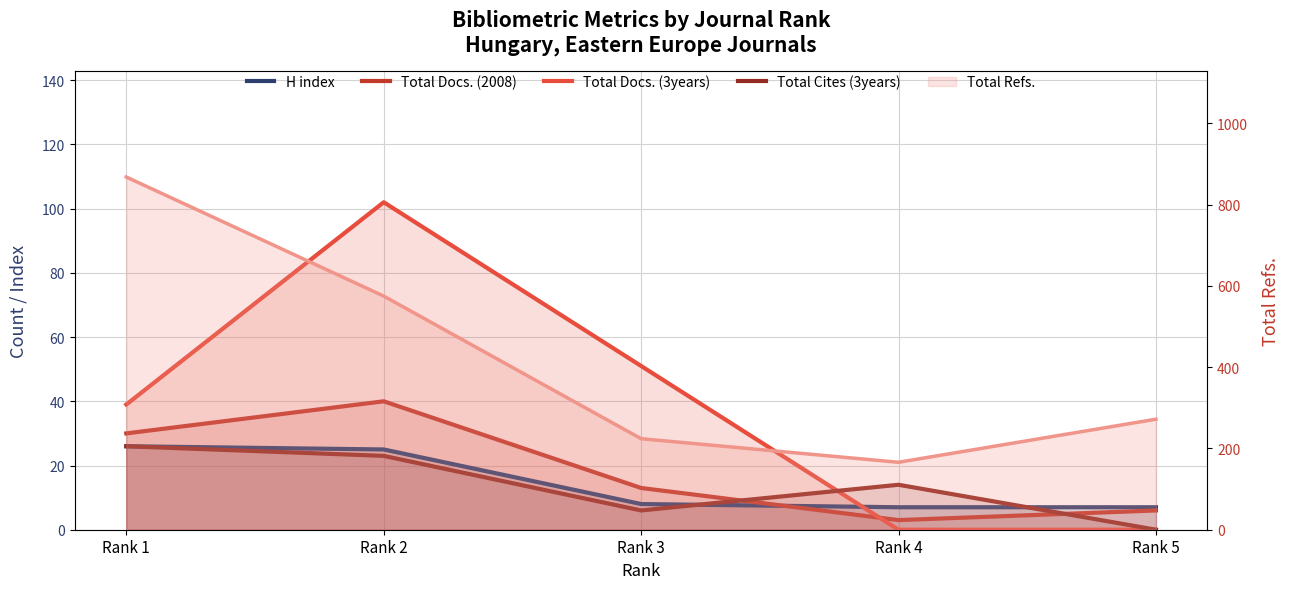

Which category has the highest value in the Total Docs. (3years) series?

Rank 2